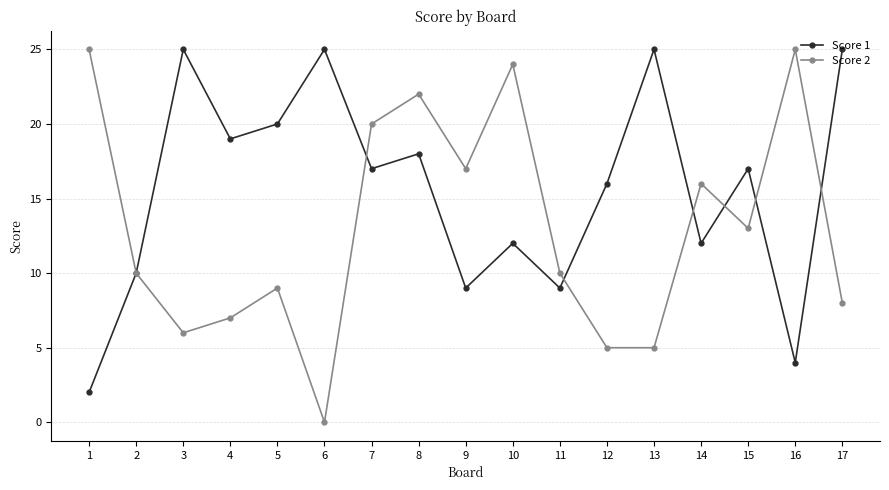

Which series changed the most between 9 and 10?

Score 2